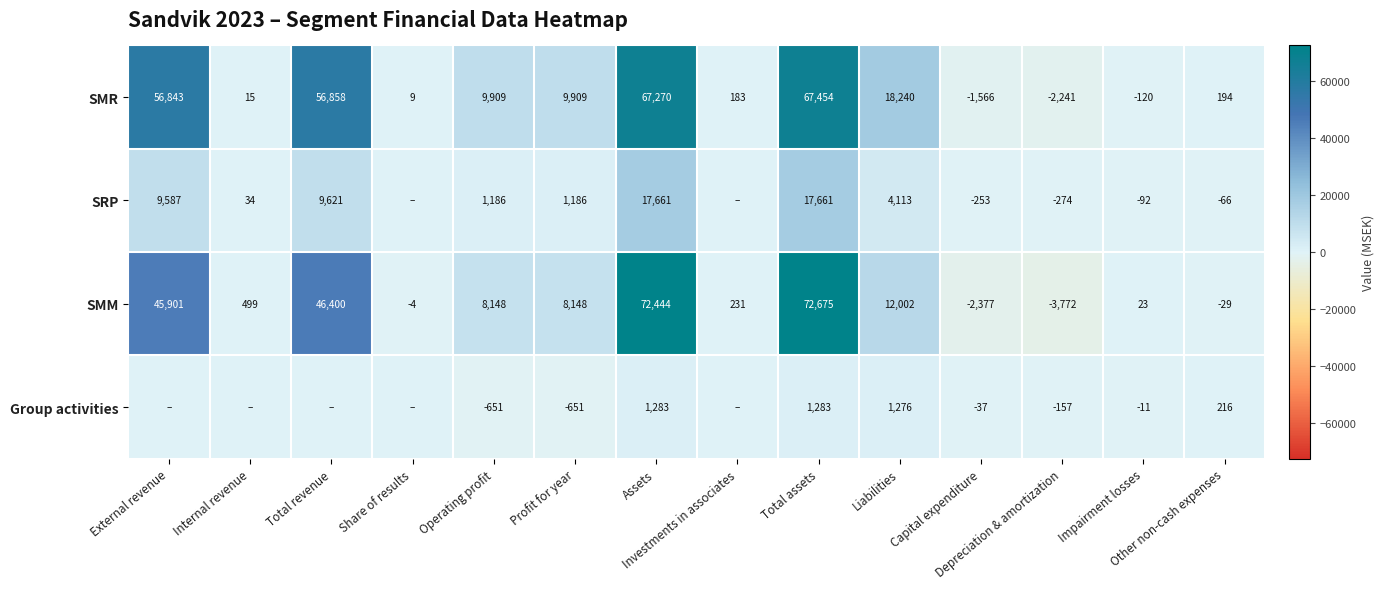

What is the minimum value shown in the chart?

-3772